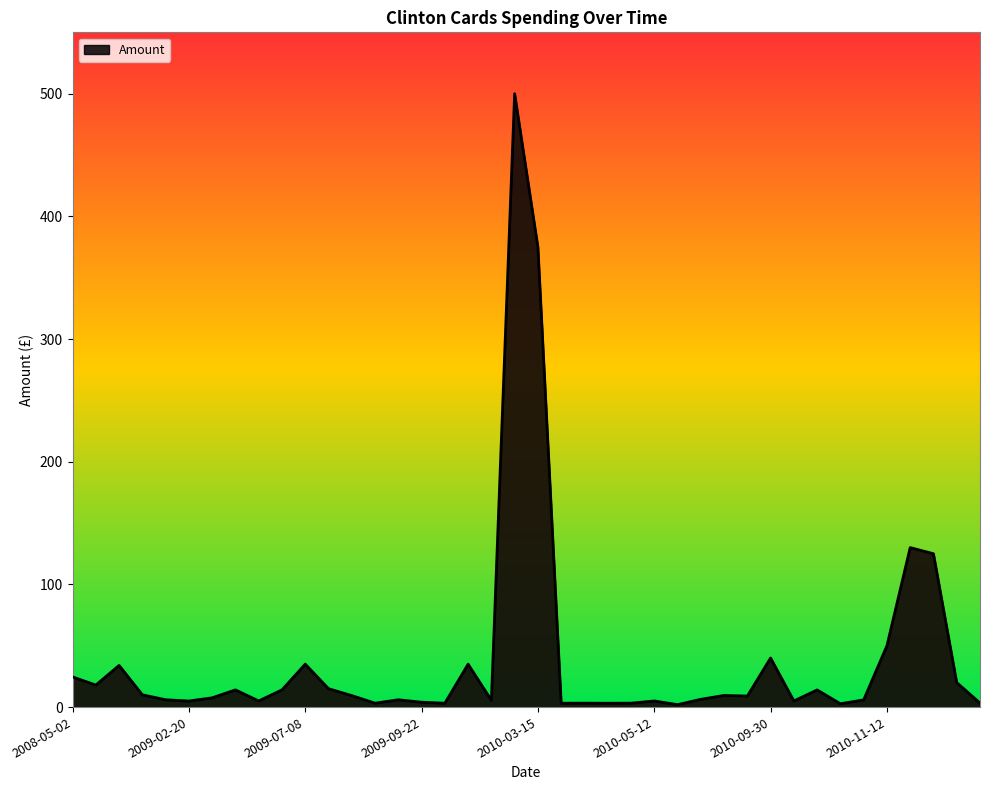

What is the difference between the maximum and second lowest values?

497.3